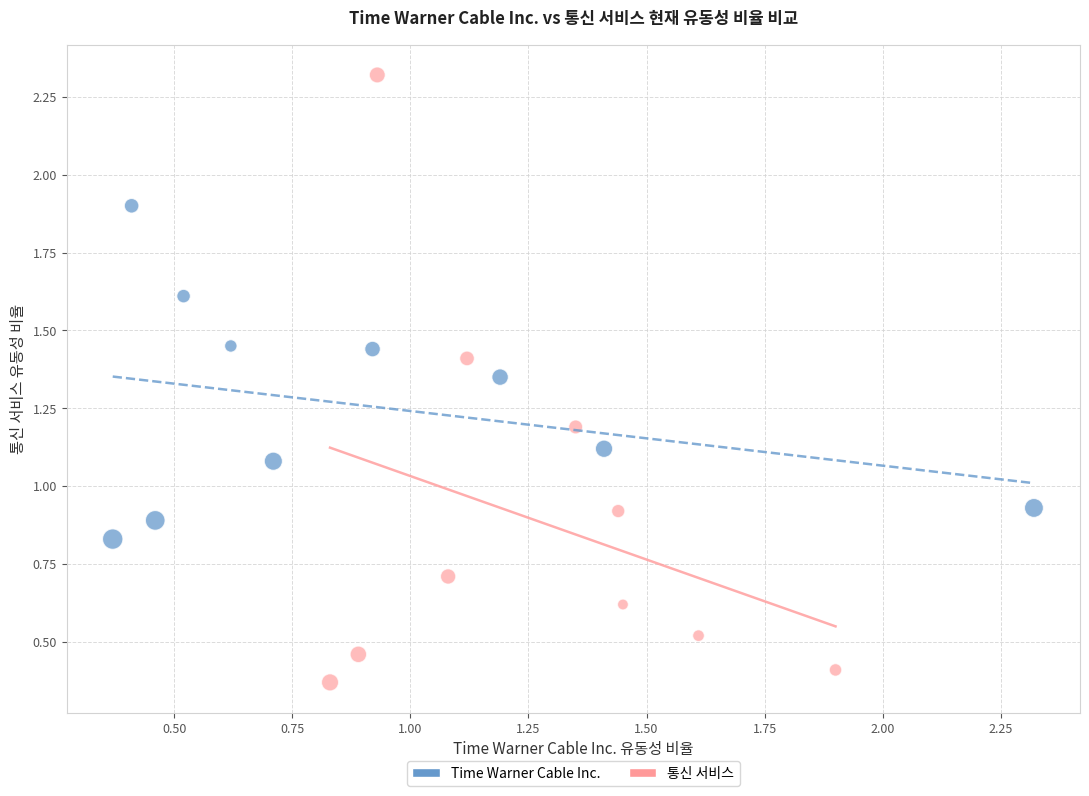

Which series contains the lowest Y value?

통신 서비스